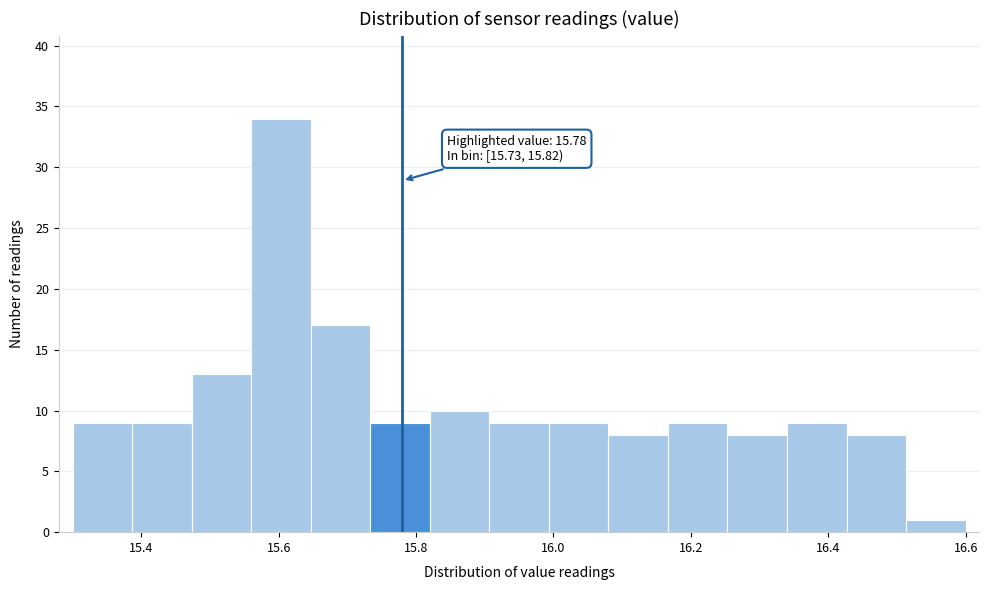

Which range on the x-axis has the tallest bar?

15.56 to 15.64